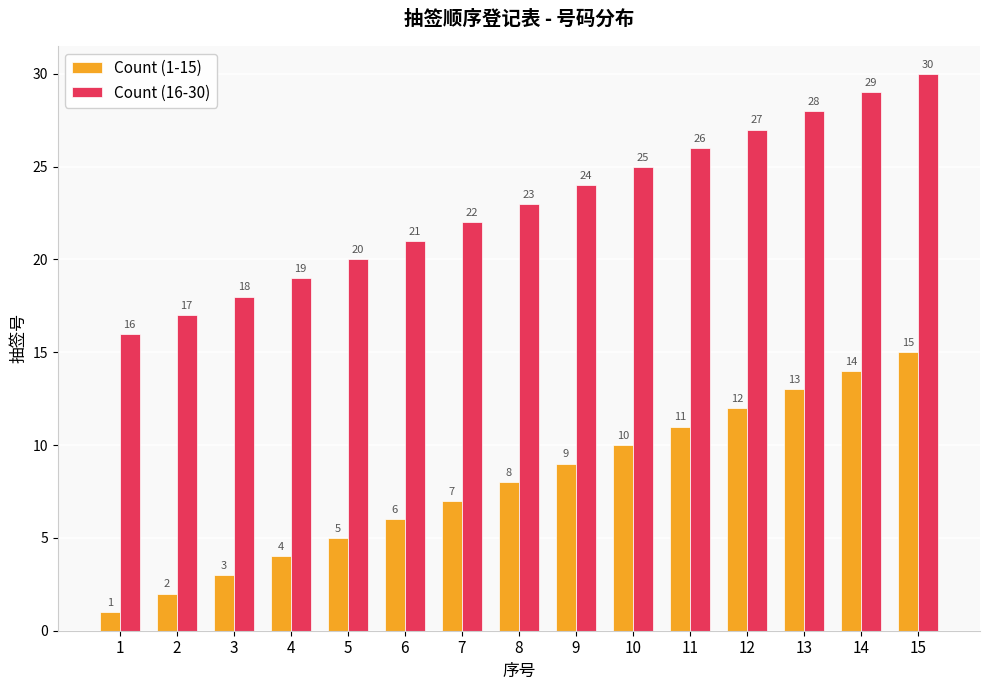

Which series has the largest total across all categories?

Count (16-30)